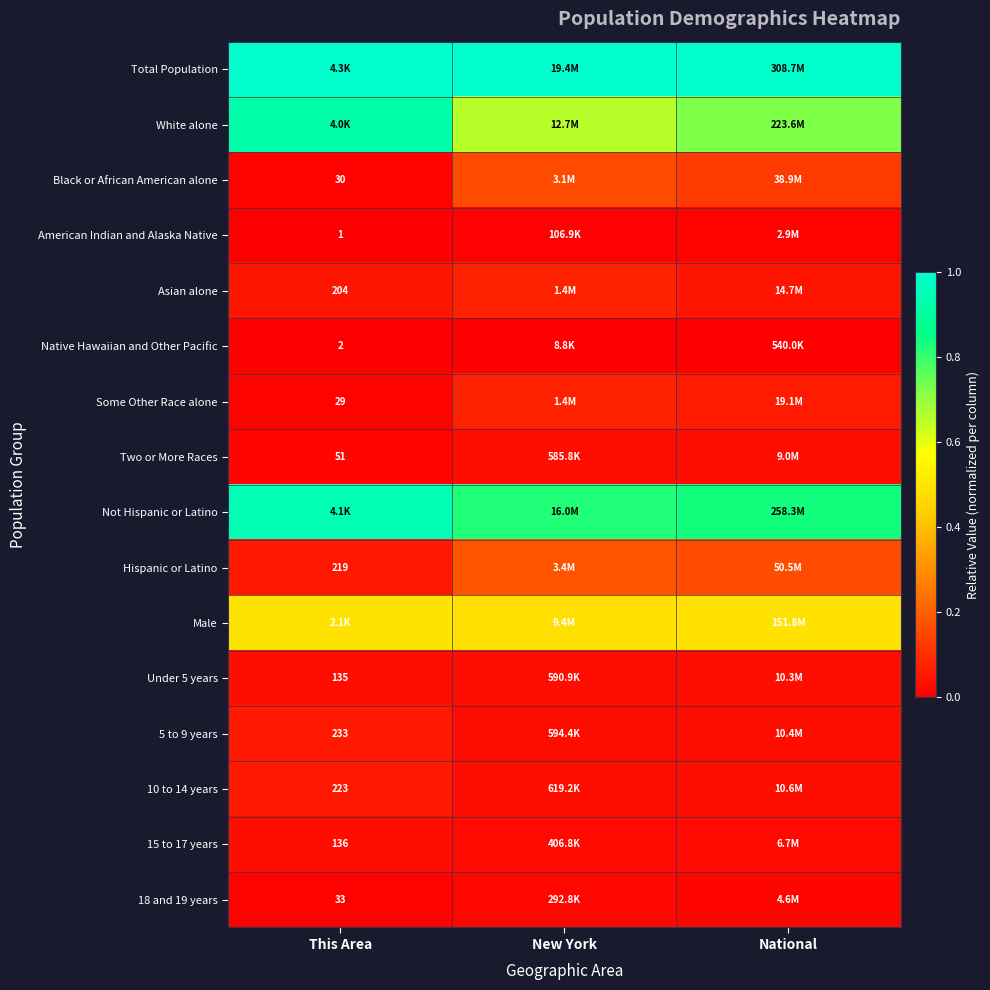

At how many categories does at least one series exceed 0?

3